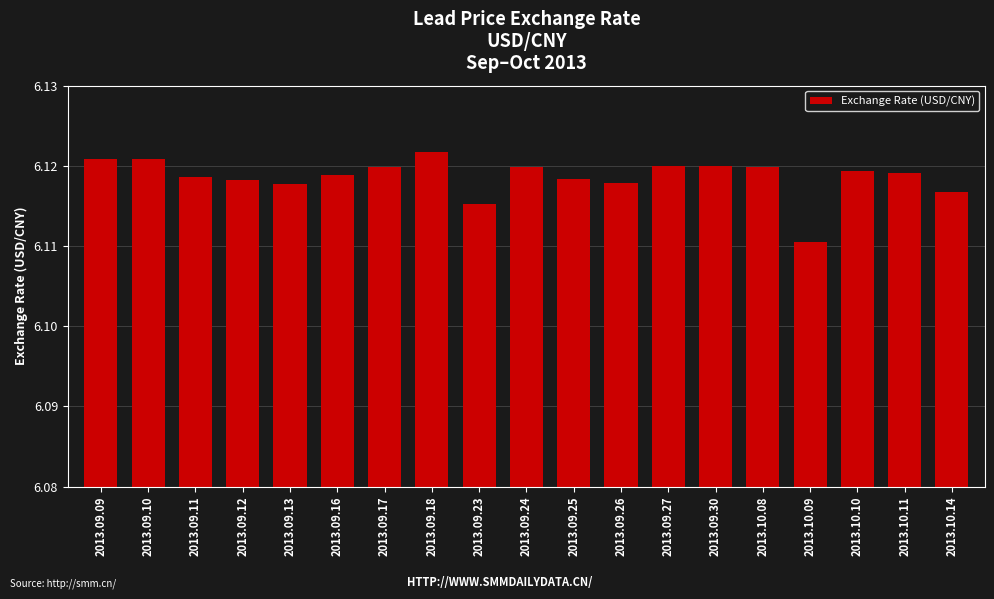

Count the values in the range 6 to 7.

19